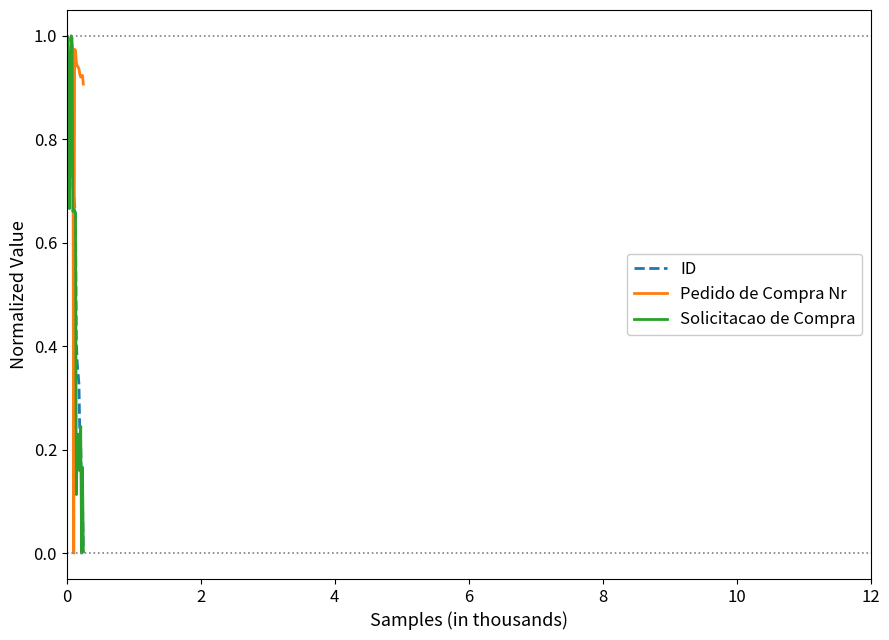

Which series has the largest total across all categories?

Pedido de Compra Nr